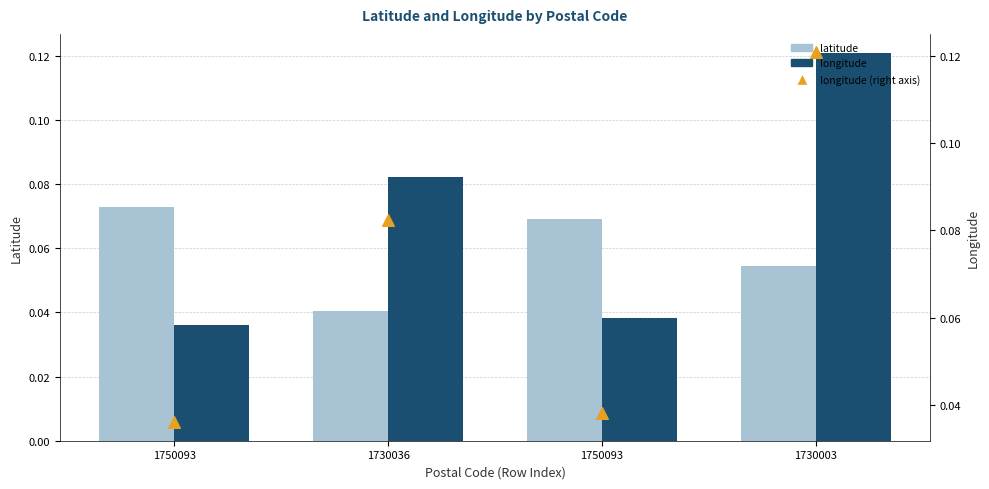

Which series contains the highest Y value?

longitude